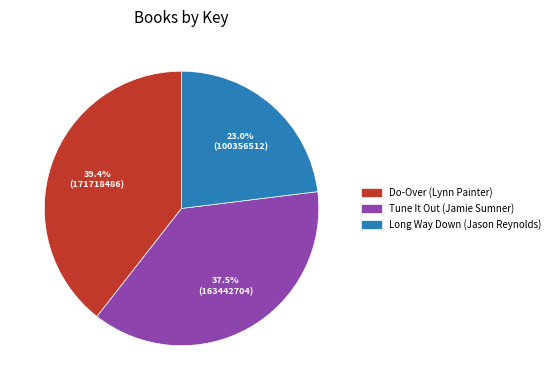

What percentage is NOT represented by Tune It Out (Jamie Sumner)?

62.5%